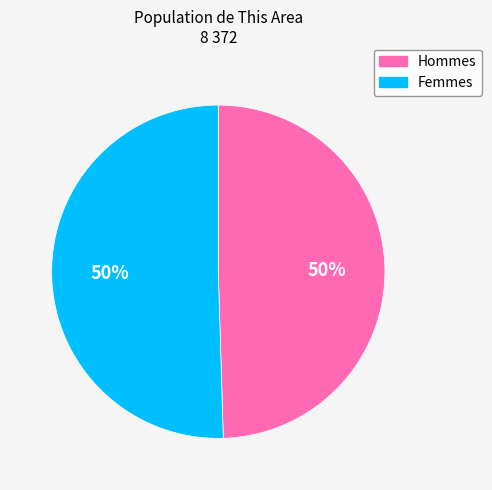

Is there any slice that represents more than half of the pie?

Yes